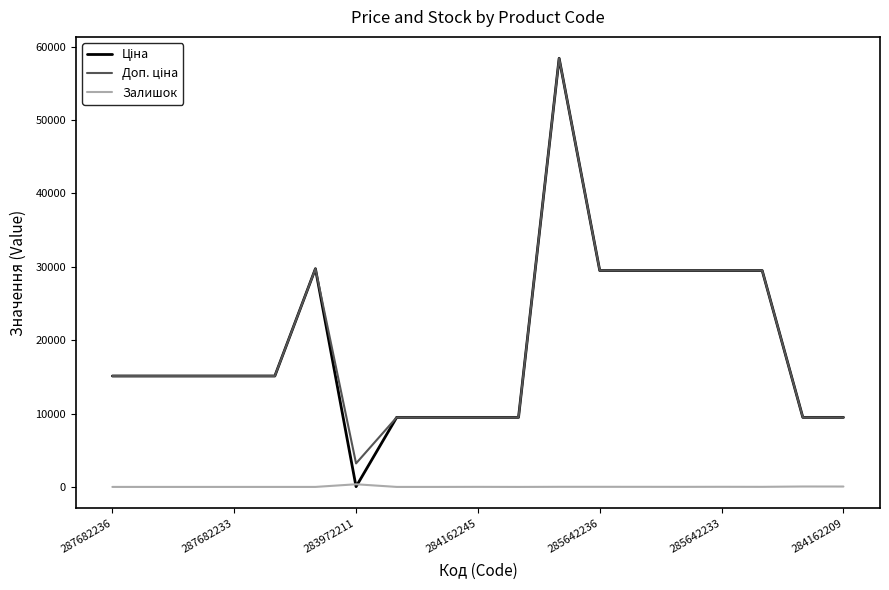

What is the maximum value shown in the chart?

58426.5